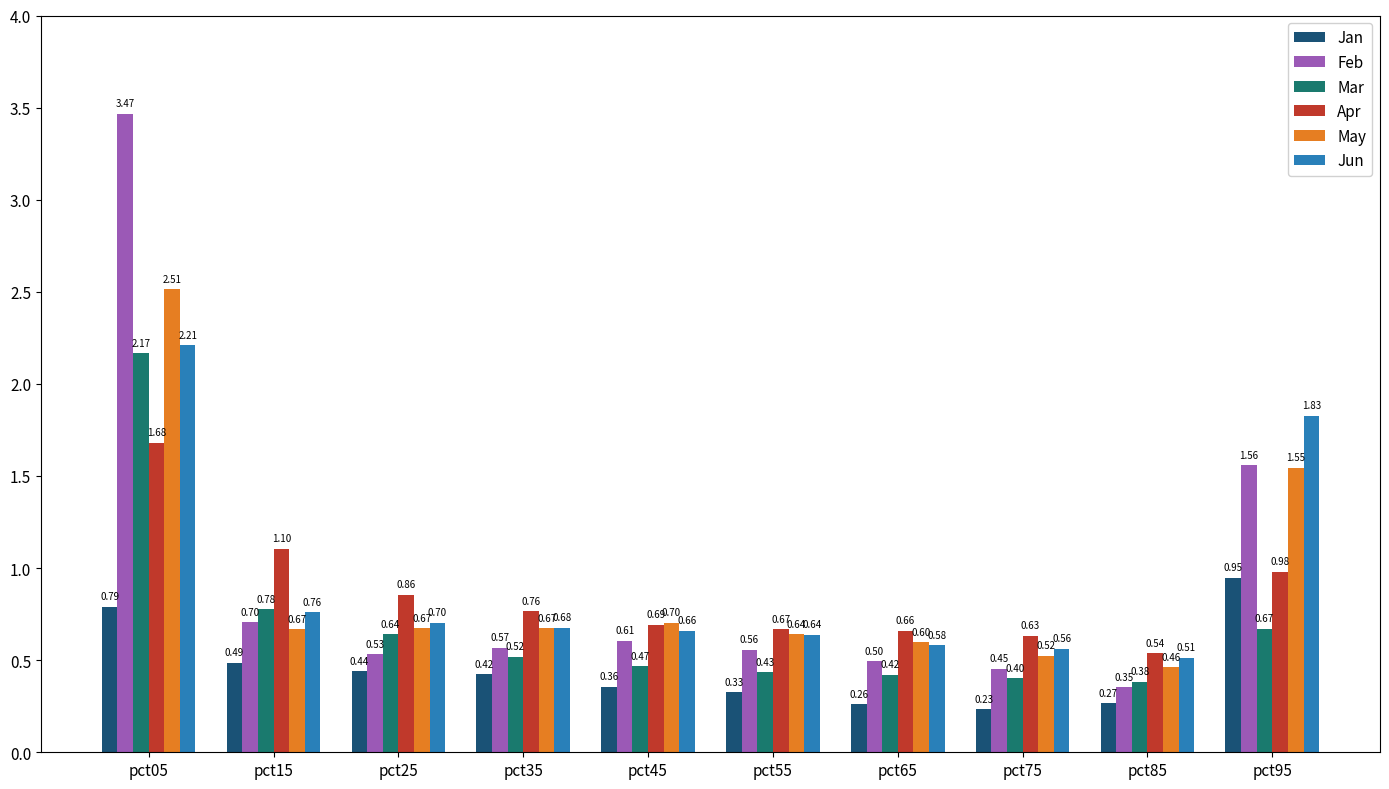

Which label corresponds to the smallest value in the chart?

pct75